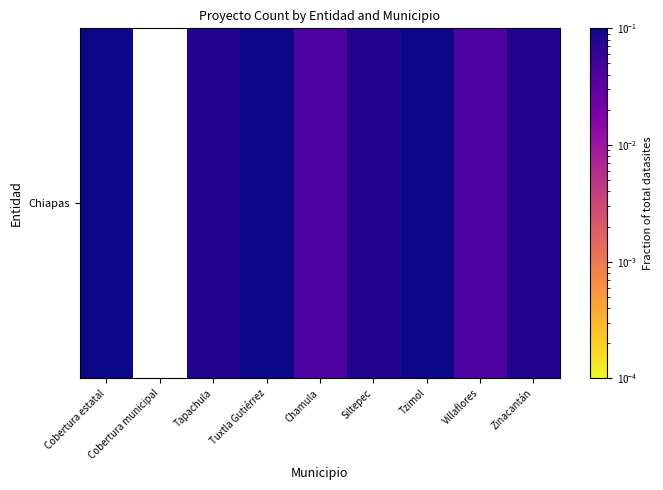

Rank the categories by value from highest to lowest.

Tuxtla Gutiérrez, Tzimol, Cobertura estatal, Tapachula, Siltepec, Zinacantán, Chamula, Villaflores, Cobertura municipal